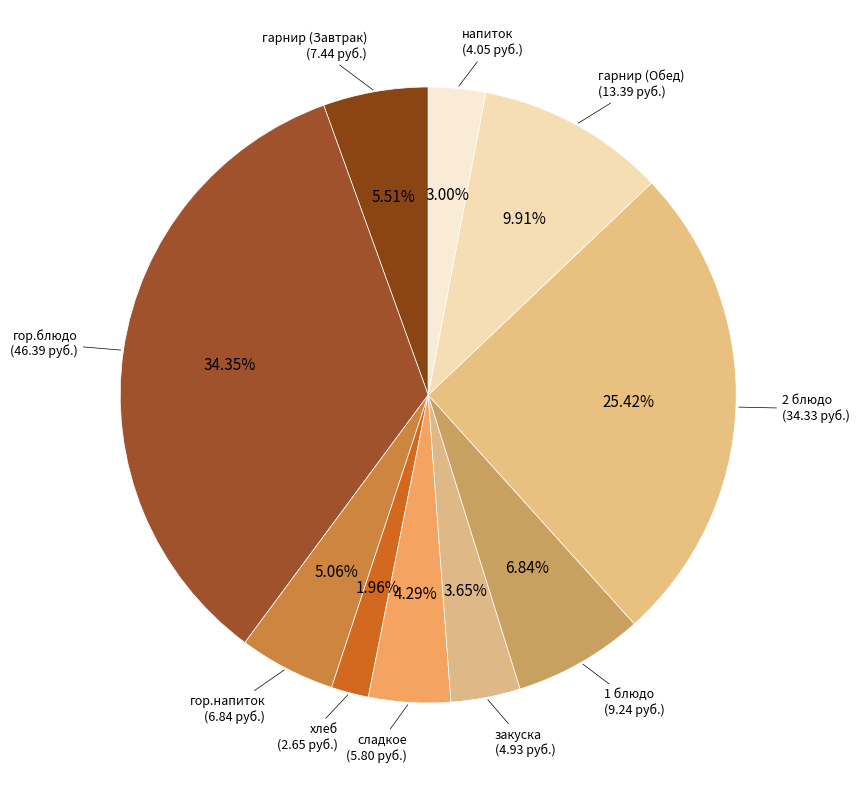

What is the largest slice in the pie chart?

гор.блюдо